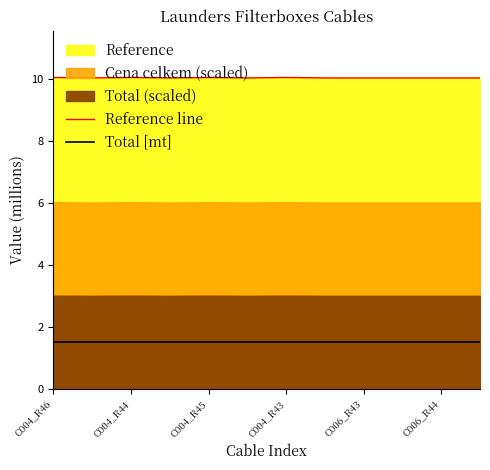

What is the lowest value of the Reference line series?

10.0